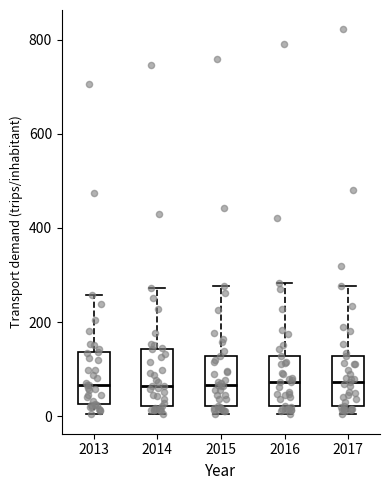

Reading left to right, read every box against the y-axis: the position of its median line, the range the box covers, and the ends of its whiskers. The values are not printed on the chart, so give them approximately, as read against the axis.

2013: median 60, box 20 to 140, whiskers 0 to 260
2014: median 60, box 20 to 140, whiskers 0 to 280
2015: median 60, box 20 to 120, whiskers 0 to 280
2016: median 80, box 20 to 120, whiskers 0 to 280
2017: median 80, box 20 to 120, whiskers 0 to 280